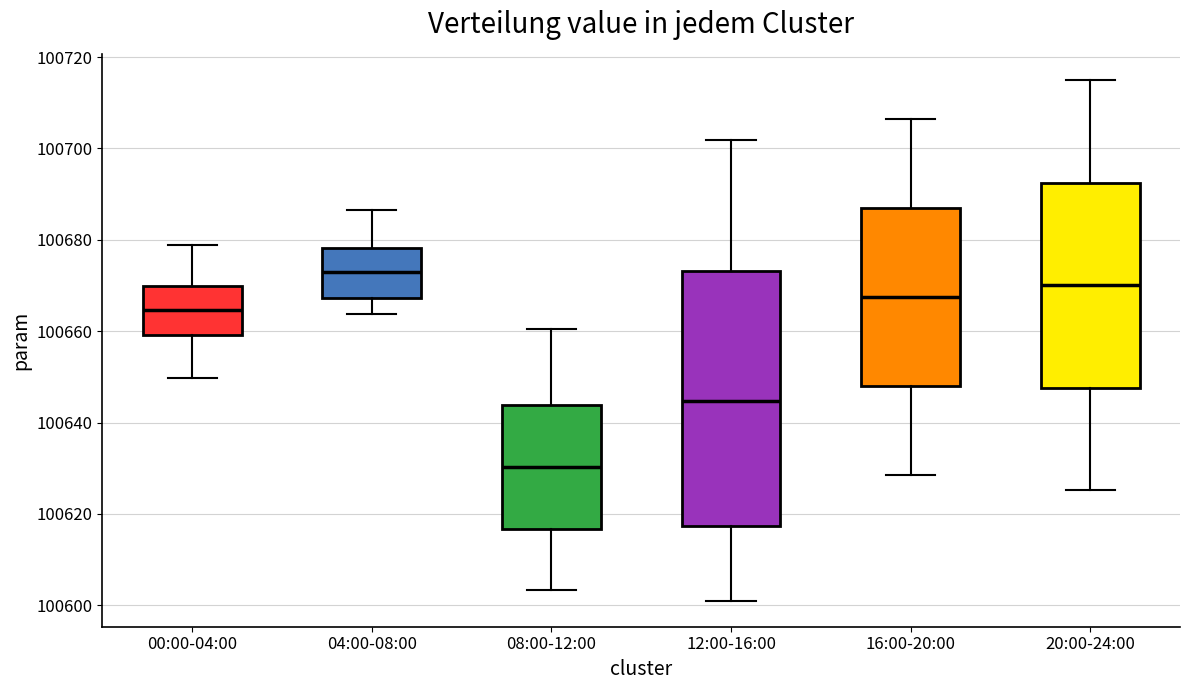

Reading left to right, transcribe this box plot: for each box, give where its median line is, the range the box spans, and where its two whiskers end, as read against the y-axis. The values are not printed on the chart, so give them approximately, as read against the axis.

00:00-04:00: median 100664, box 100660 to 100670, whiskers 100650 to 100678
04:00-08:00: median 100672, box 100668 to 100678, whiskers 100664 to 100686
08:00-12:00: median 100630, box 100616 to 100644, whiskers 100604 to 100660
12:00-16:00: median 100644, box 100618 to 100674, whiskers 100602 to 100702
16:00-20:00: median 100668, box 100648 to 100688, whiskers 100628 to 100706
20:00-24:00: median 100670, box 100648 to 100692, whiskers 100626 to 100716